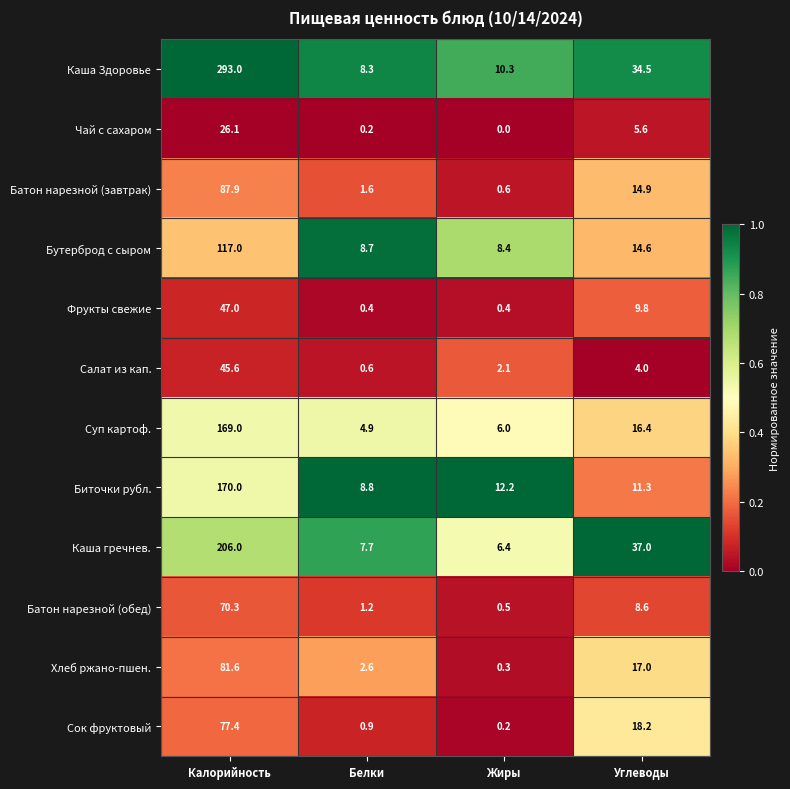

Which series has the largest range (max minus min)?

Каша Здоровье